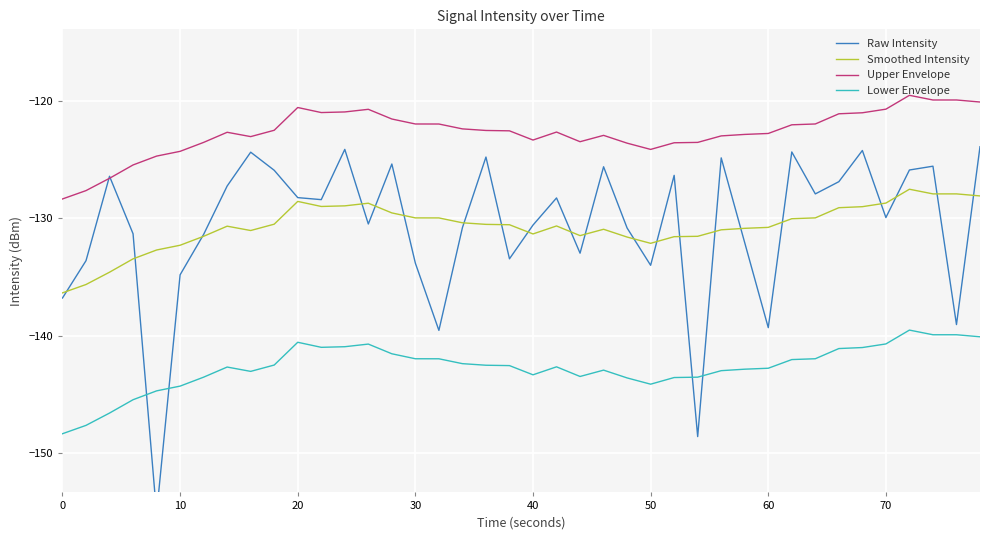

Is it true that Lower Envelope equals -47.0 at 20?

False